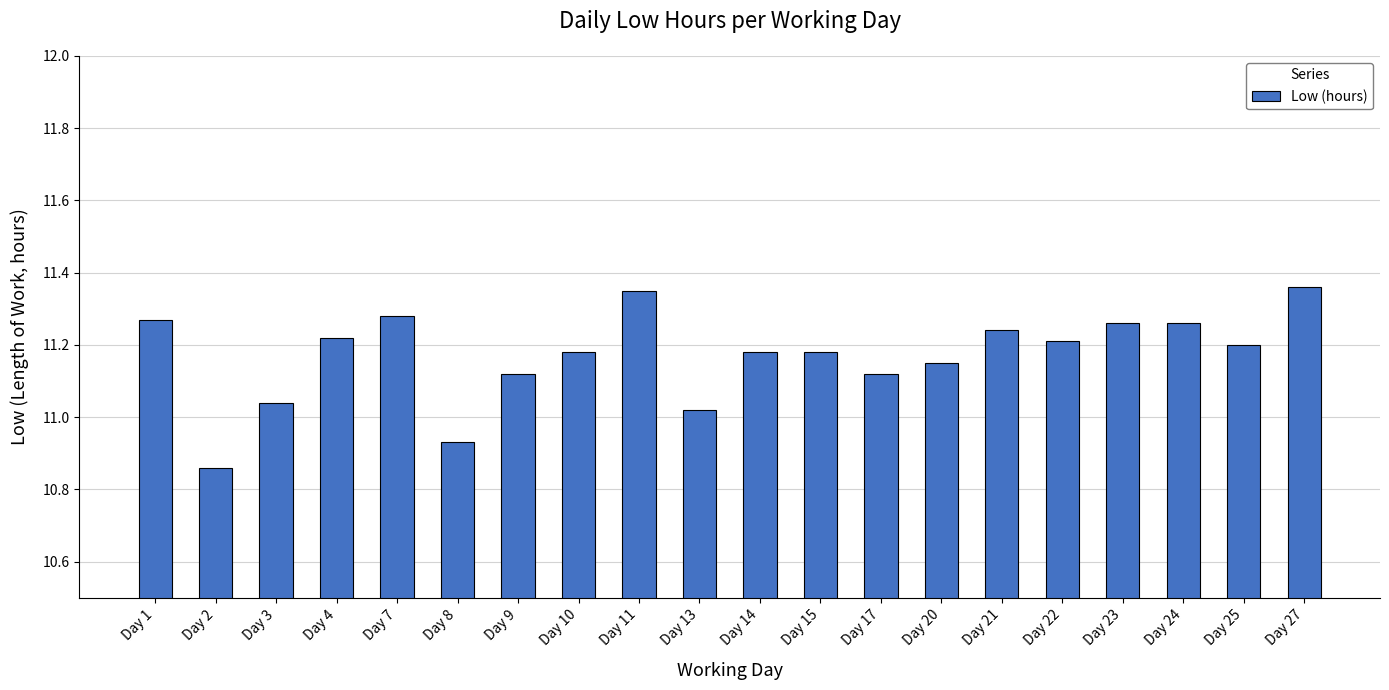

What is the sum of all values?

223.4